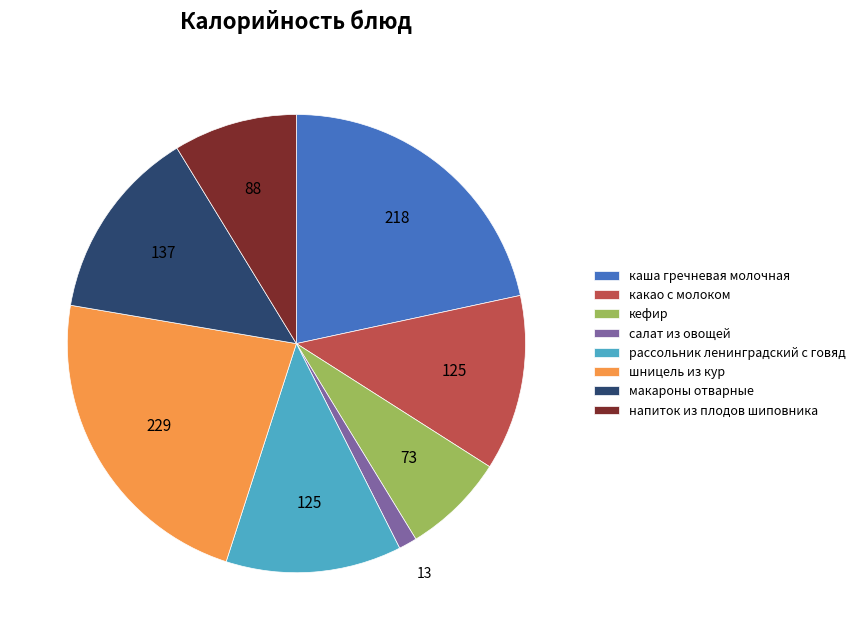

Is it true that рассольник ленинградский с говяд is 20% of the pie?

False